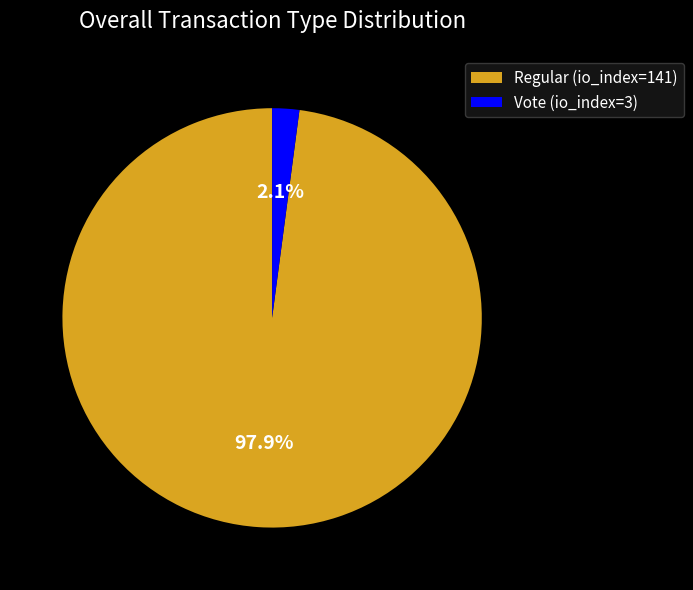

To the nearest percent, what is the combined percentage of Regular (io_index=141) and Vote (io_index=3)?

100%